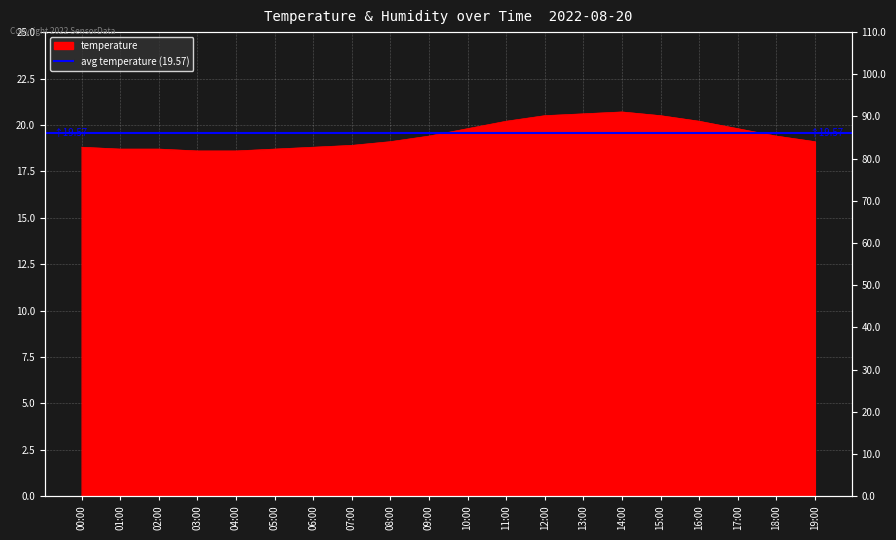

List the labels in order of value, largest first.

14:00, 13:00, 12:00, 15:00, 11:00, 16:00, 10:00, 17:00, 09:00, 18:00, 08:00, 19:00, 07:00, 00:00, 06:00, 01:00, 02:00, 05:00, 03:00, 04:00